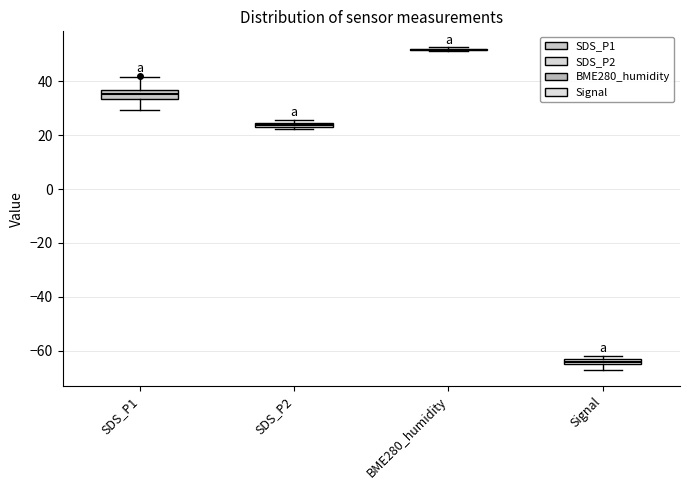

Where is the upper edge of the box for Signal on the y-axis? The values are not printed on the chart, so give them approximately, as read against the axis.

-62